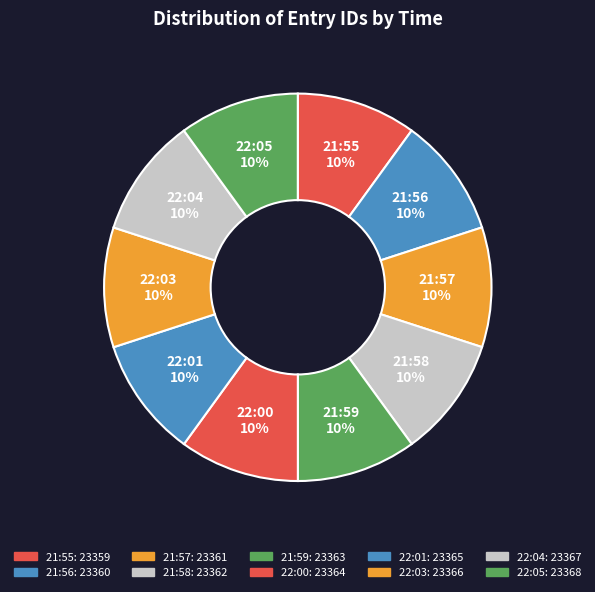

True or false: 22:03 accounts for 10% of the total.

True